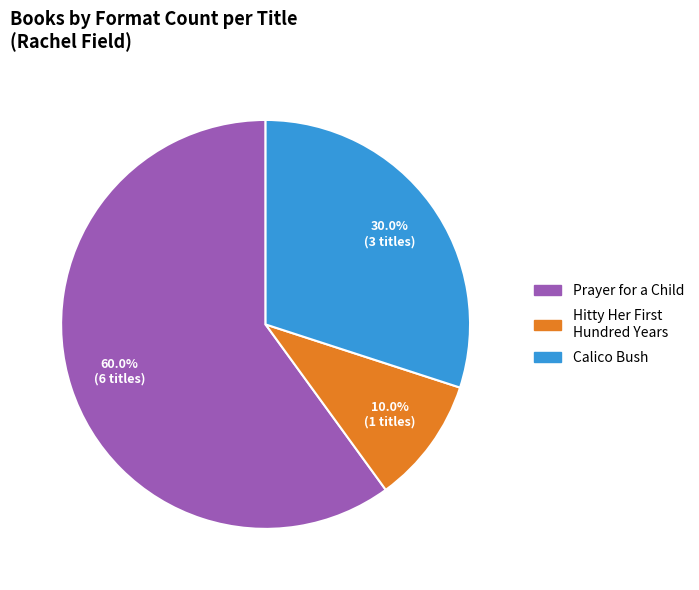

Is there a majority slice in this chart?

Yes